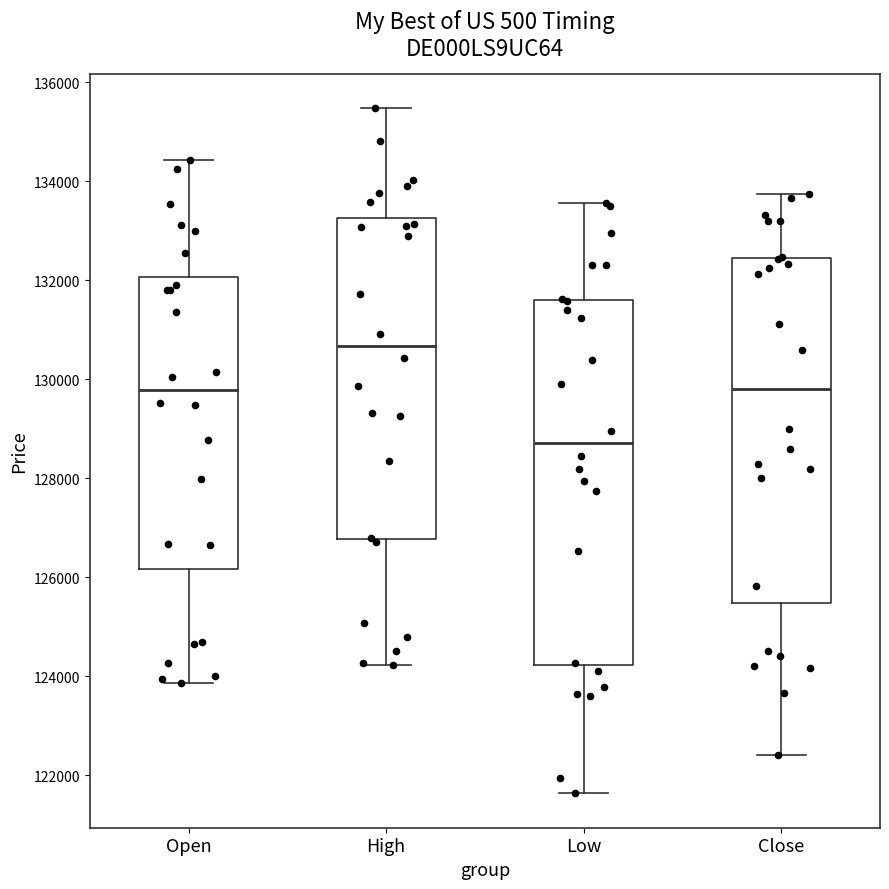

Which box's median line is the highest?

High